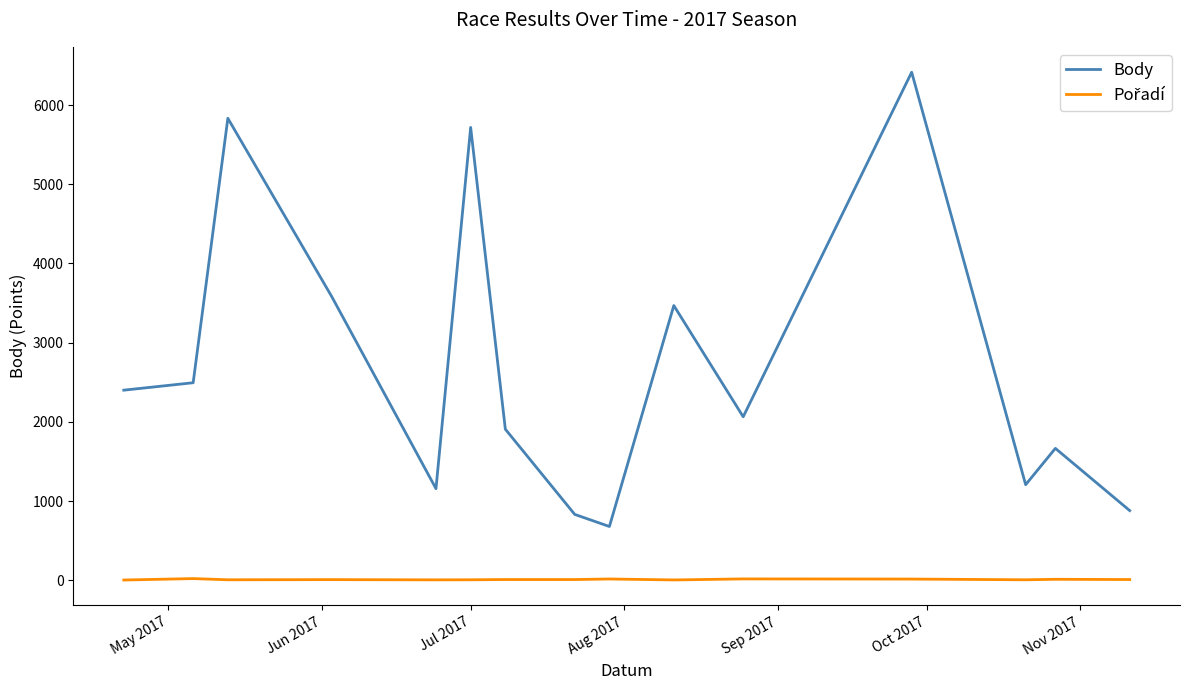

Which series has the widest spread of values?

Body